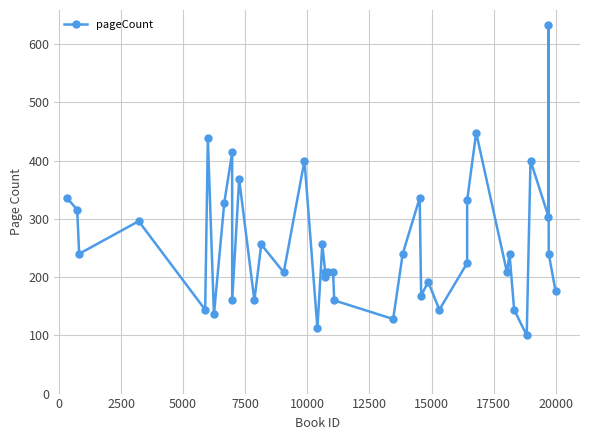

Reading left to right, what are all the values shown in this chart?

336	316	240	296	144	438	136	328	414	160	368	160	256	208	400	112	256	208	200	208	208	160	128	240	336	168	192	144	224	332	448	208	240	144	100	400	304	632	240	176